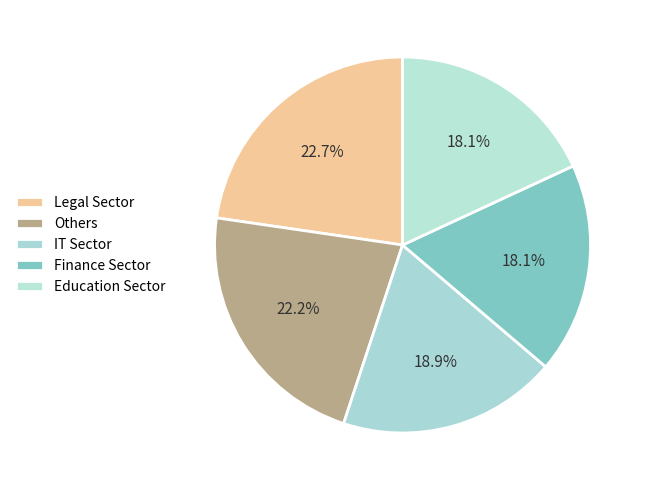

How many slices are in this pie chart?

5